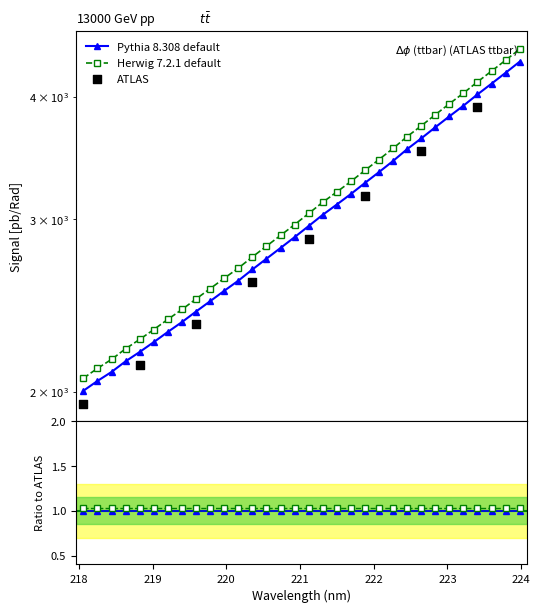

What is the ratio of the value at 218.0596 to the value at 221.8812?

0.6